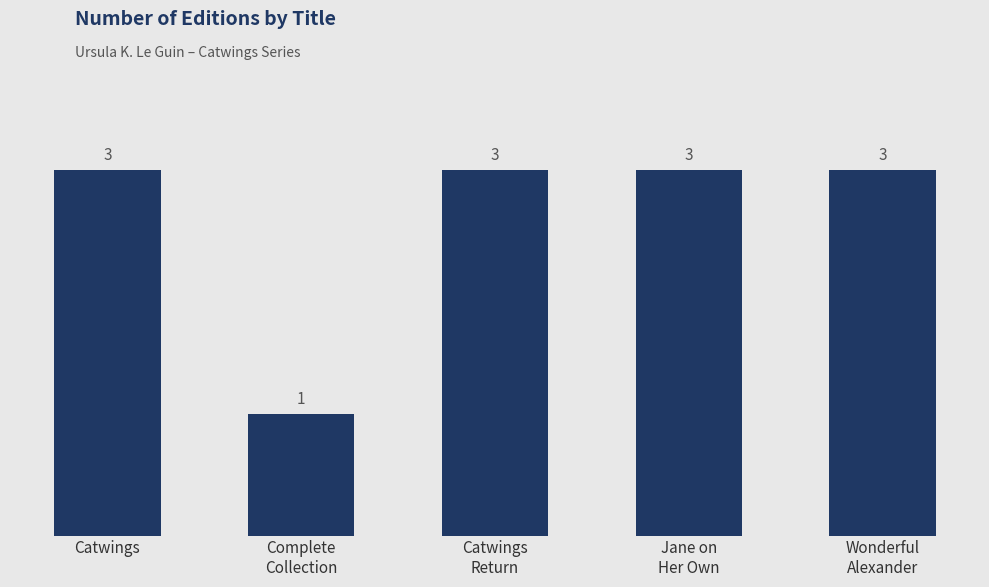

What is the change in value from Complete
Collection to Jane on
Her Own?

+2